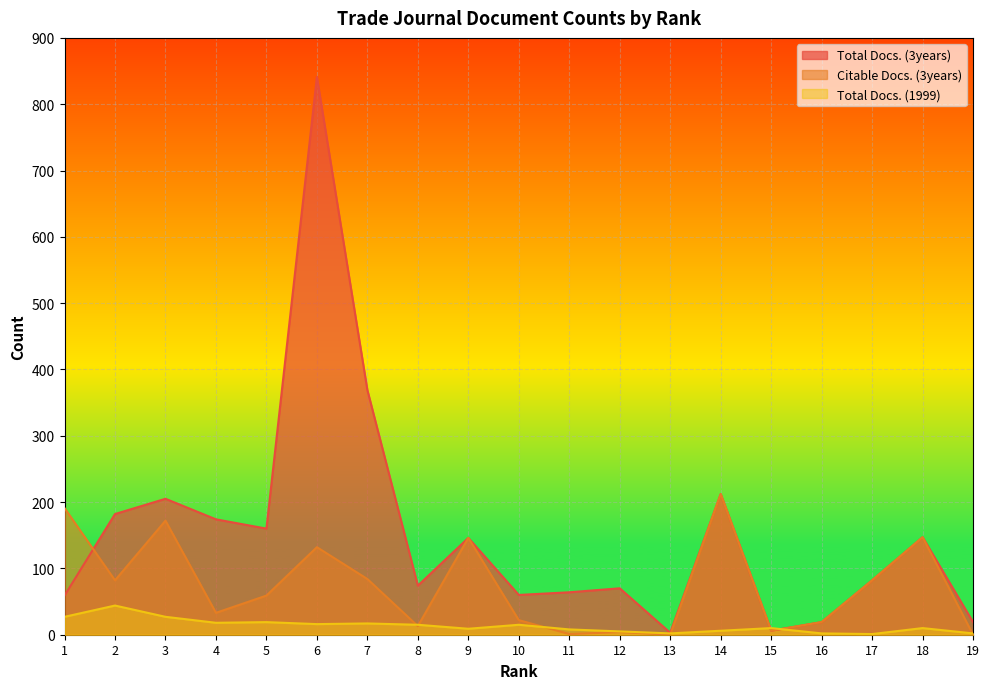

Between which two adjacent categories do Total Docs. (1999) and Total Docs. (3years) first intersect?

14 and 15